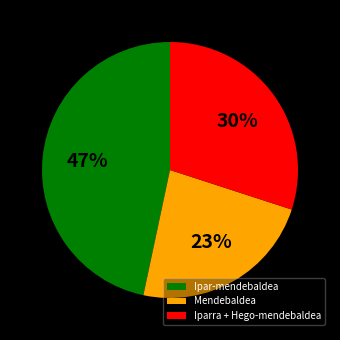

Combined, do Iparra + Hego-mendebaldea and Mendebaldea account for over 50%?

Yes